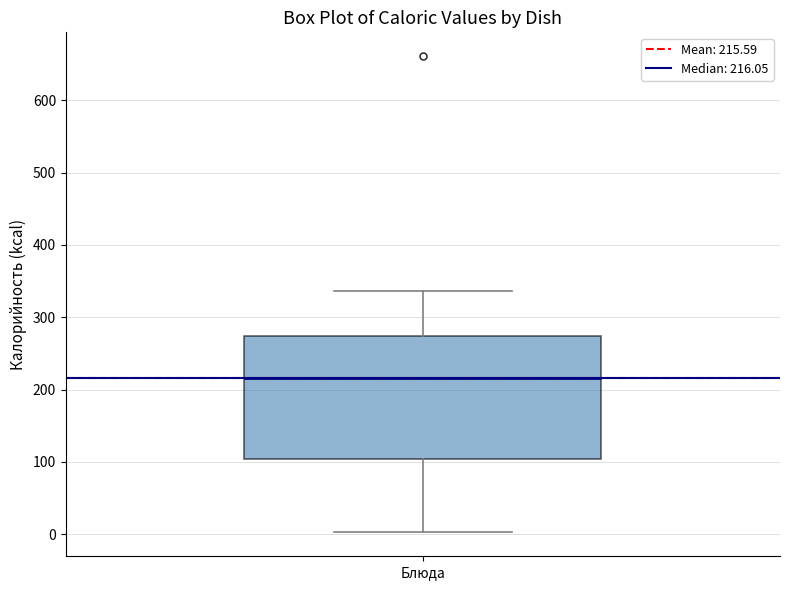

Where is the lower edge of the box for Блюда on the y-axis? The values are not printed on the chart, so give them approximately, as read against the axis.

100